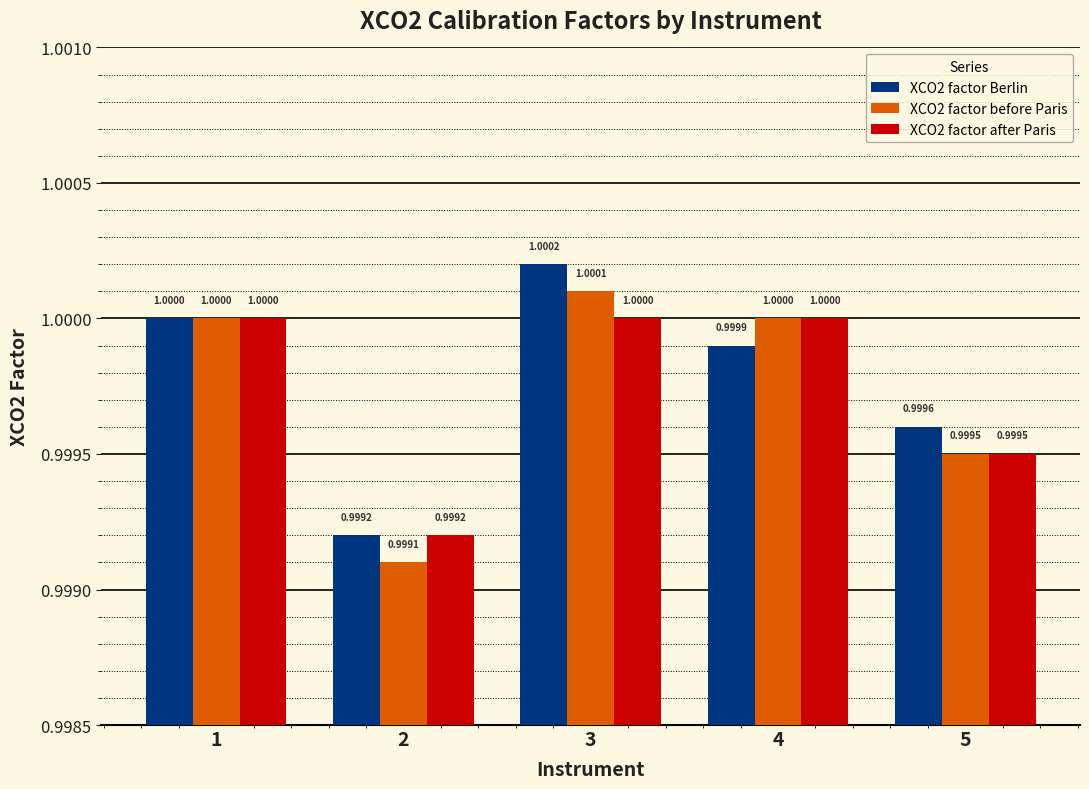

How many distinct data groups are displayed?

3